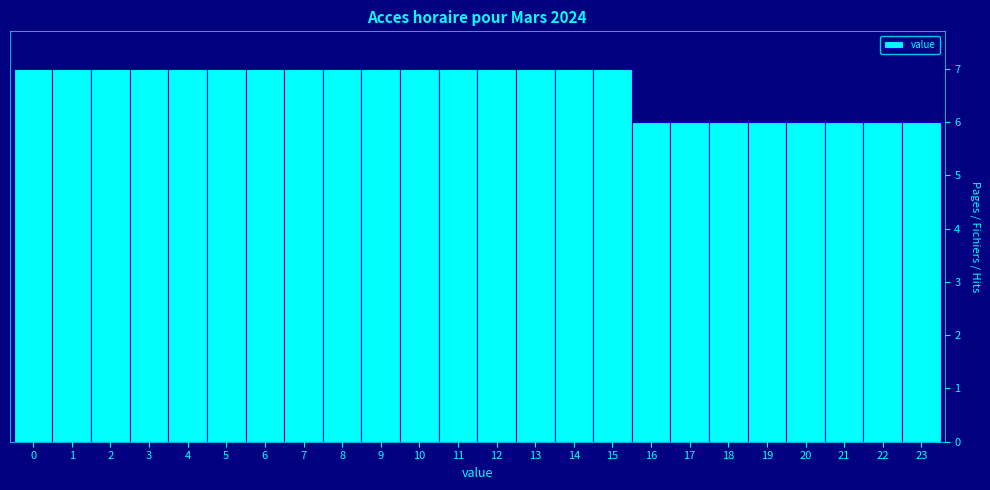

How tall is the bar that spans 19.5 to 20.5 on the x-axis? The values are not printed on the chart, so give them approximately, as read against the axis.

6